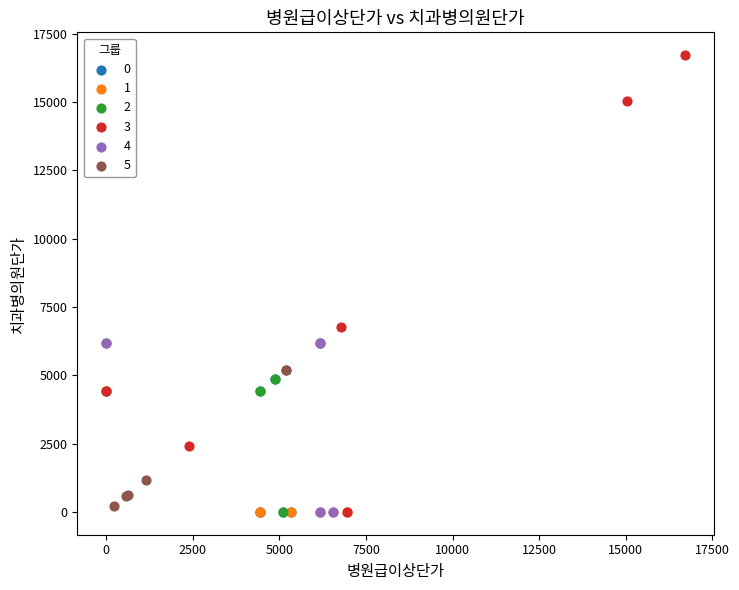

Which series contains the highest Y value?

3